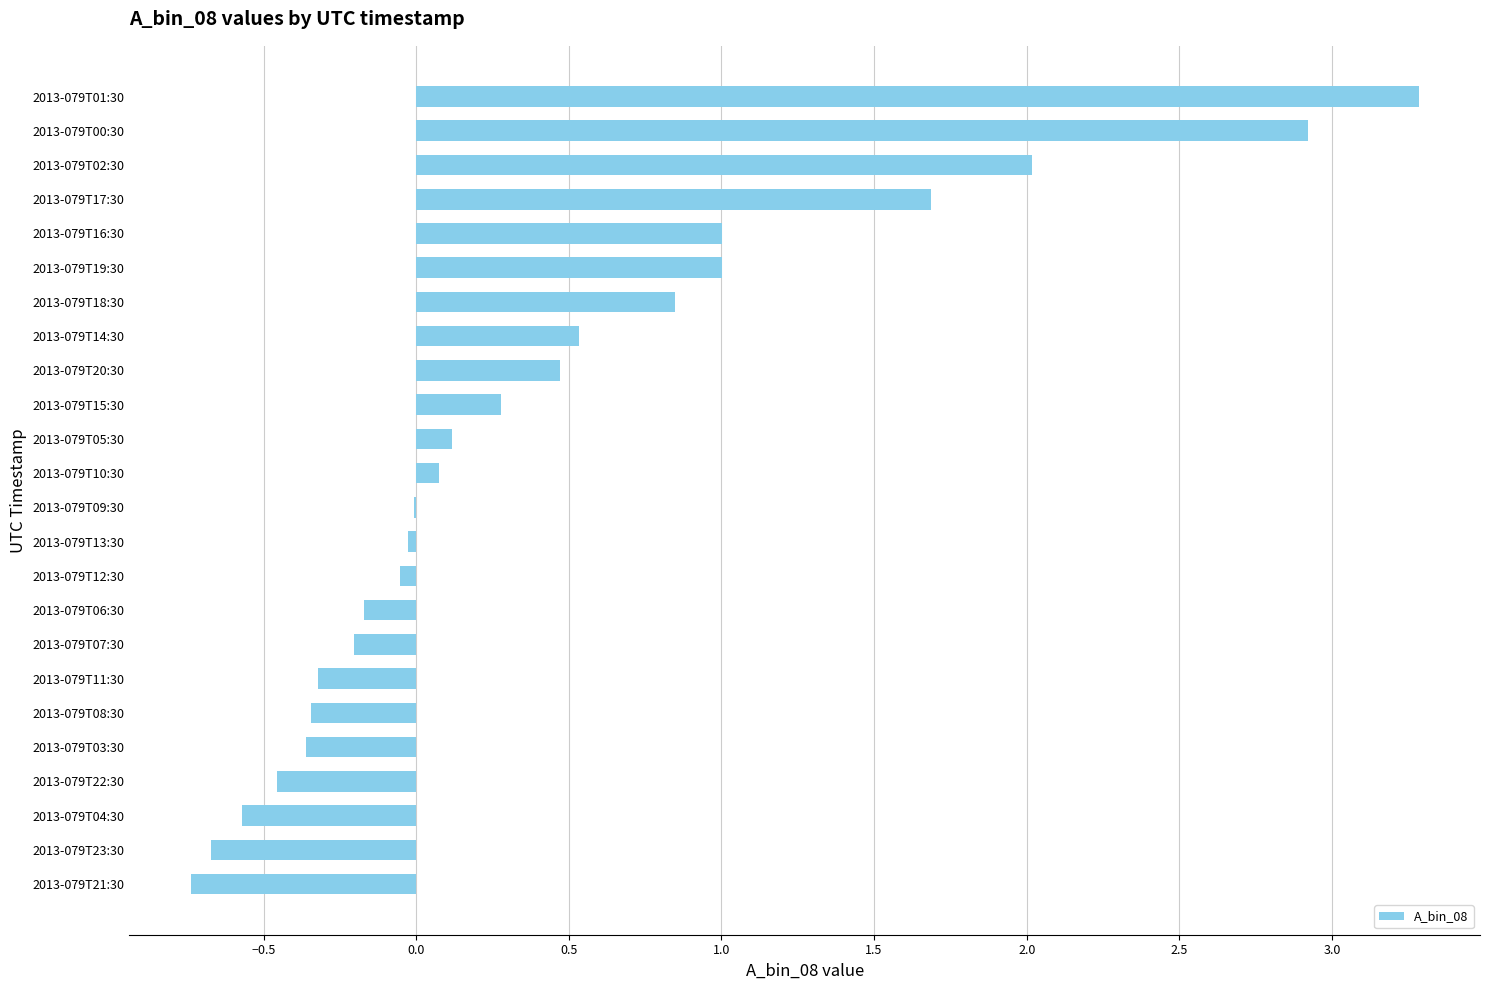

Which label corresponds to the largest value in the chart?

2013-079T01:30